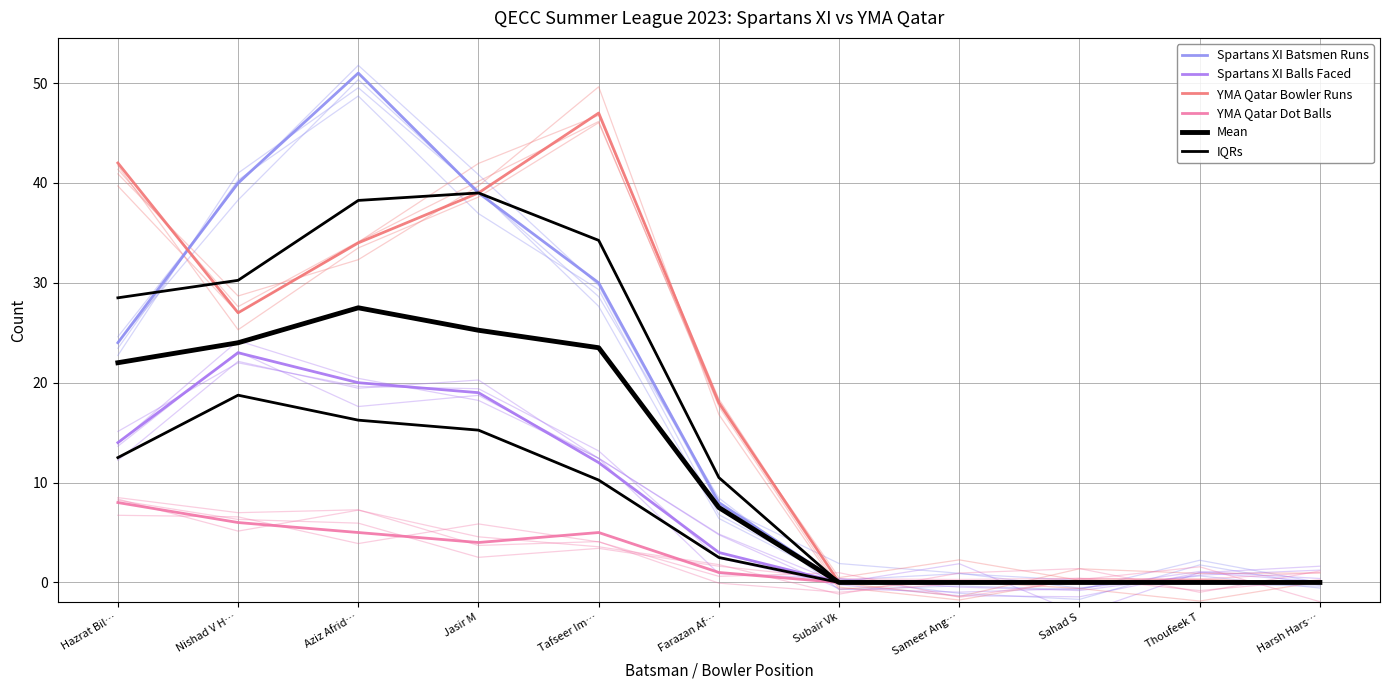

Where does the Spartans XI Batsmen Runs series first go above 8?

Hazrat Bil…